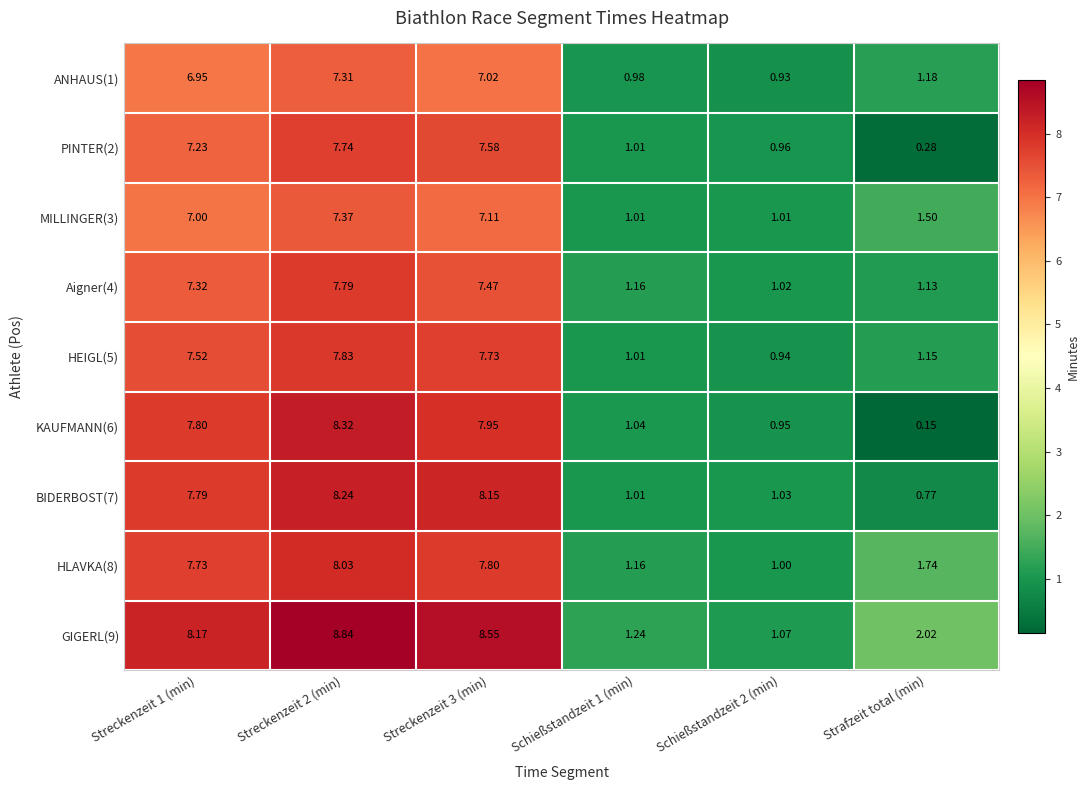

Is the value of ANHAUS(1) at Schießstandzeit 1 (min) greater than the value of Aigner(4) at Streckenzeit 3 (min)?

No